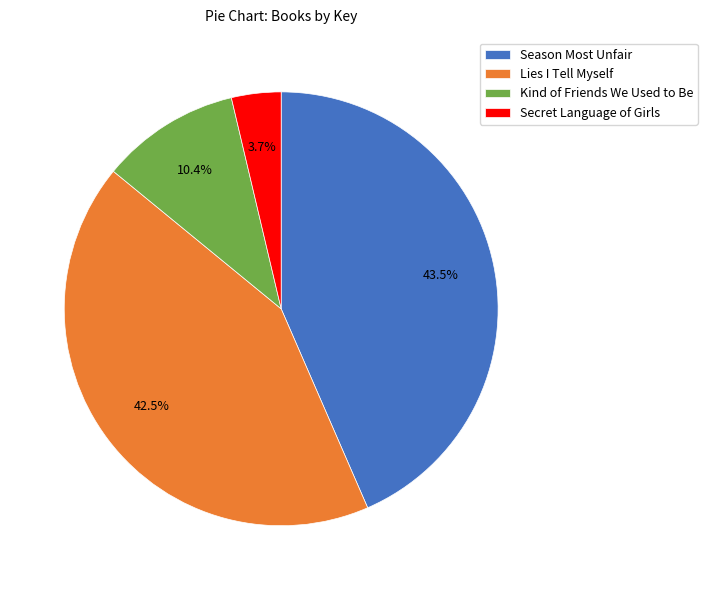

Count the number of slices in the pie.

4